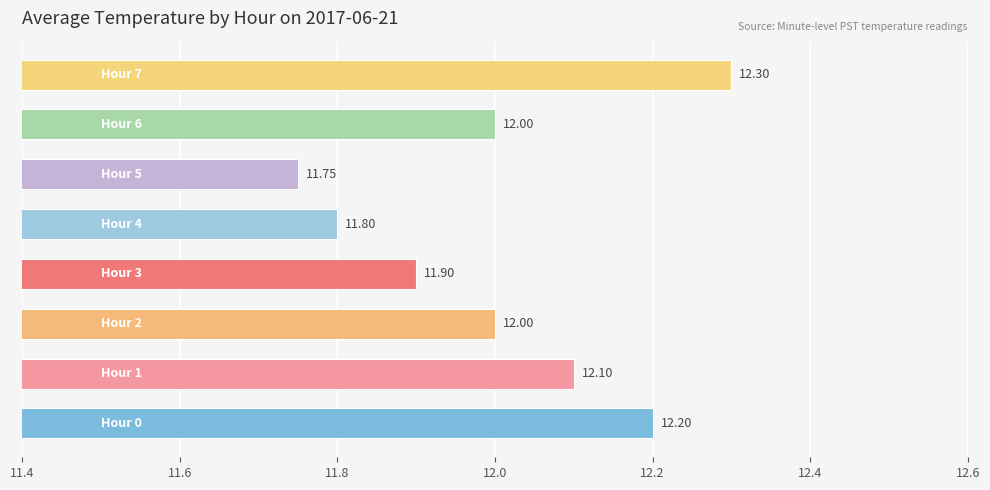

What is the average value?

12.0